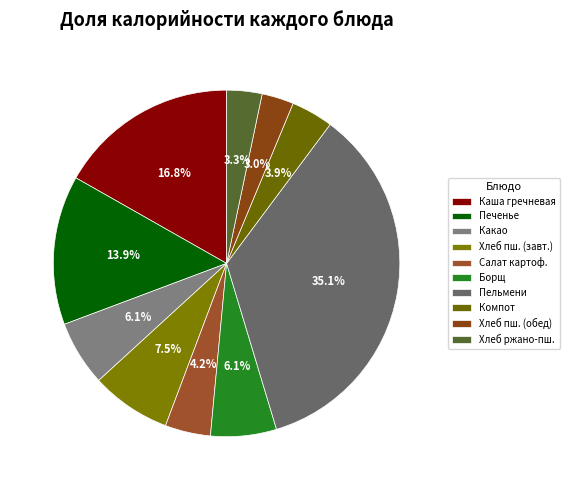

Which slice is the largest?

Пельмени